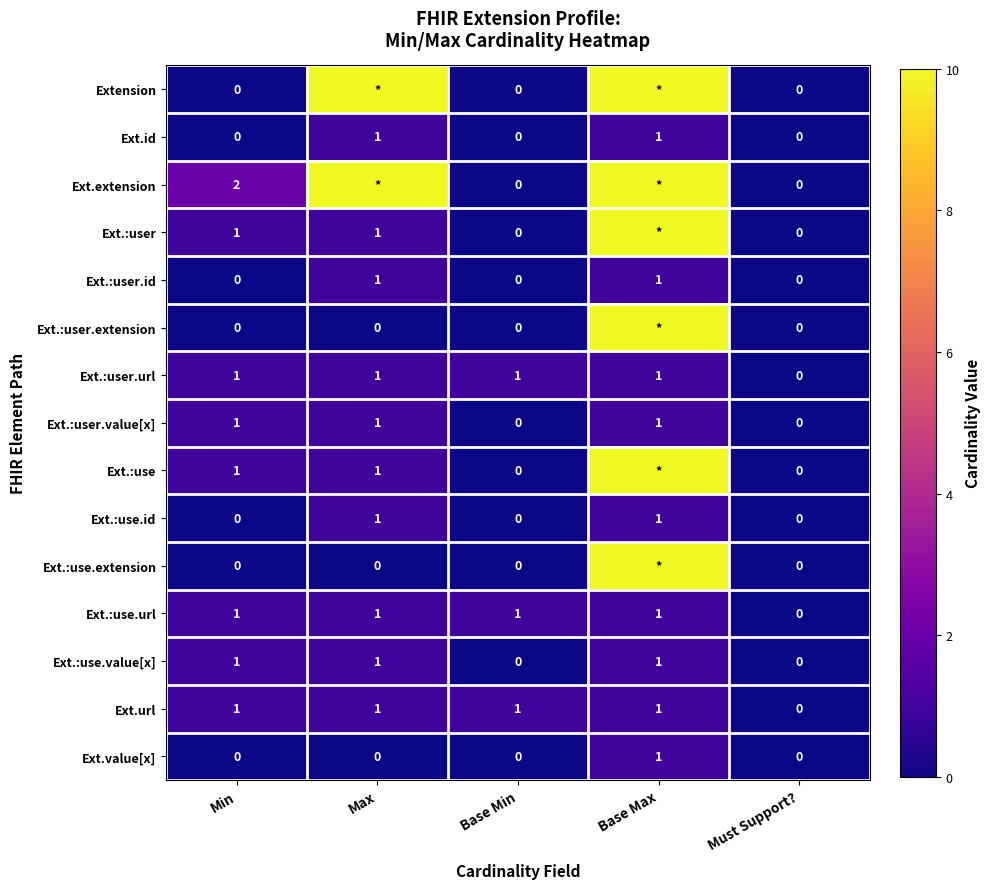

At which category does the chart reach its peak across all series?

Max